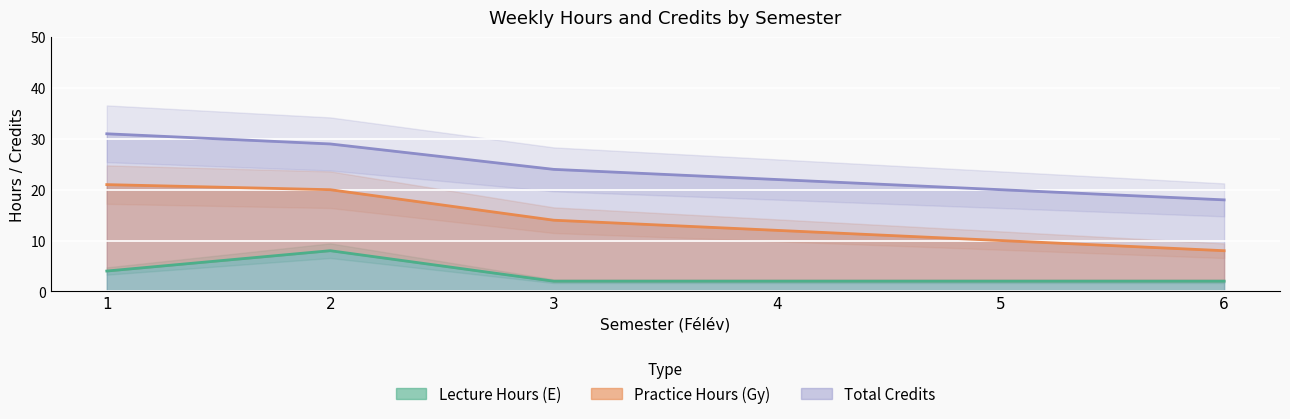

What is the value of the 2nd point from the left?

8